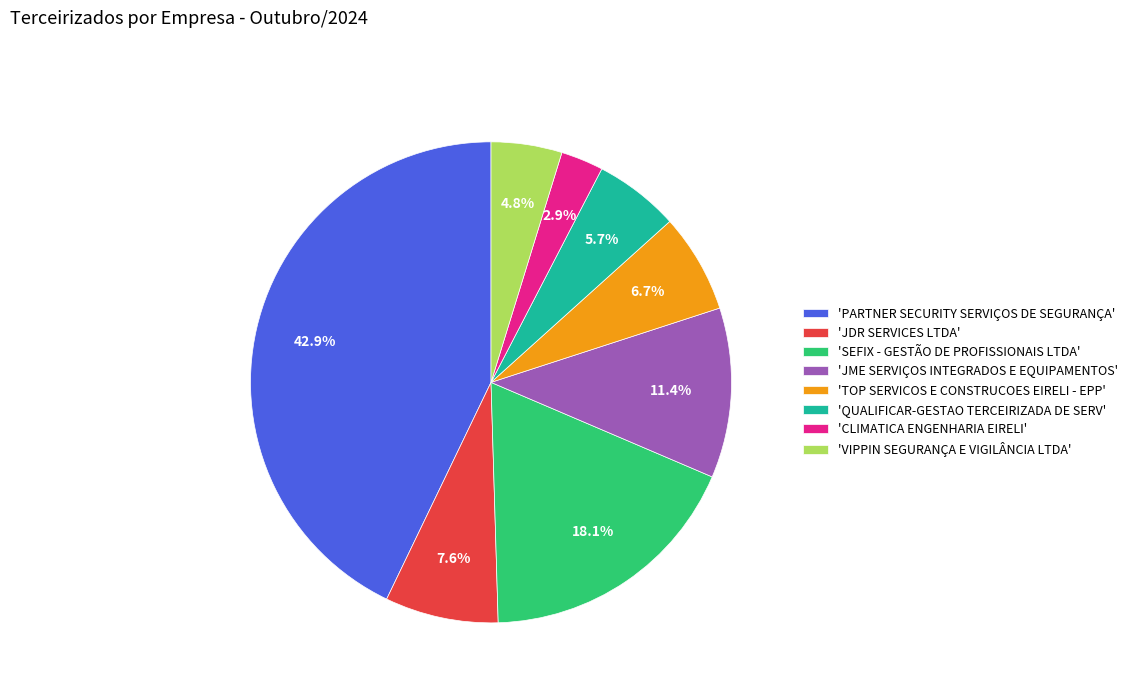

Does any single category account for the majority?

No